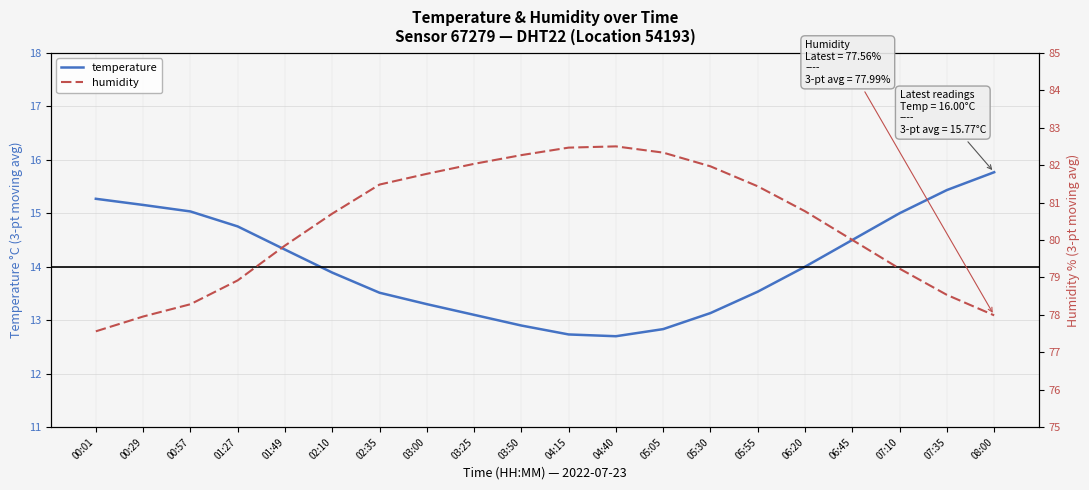

What is the label of the 3rd point from the left?

00:57